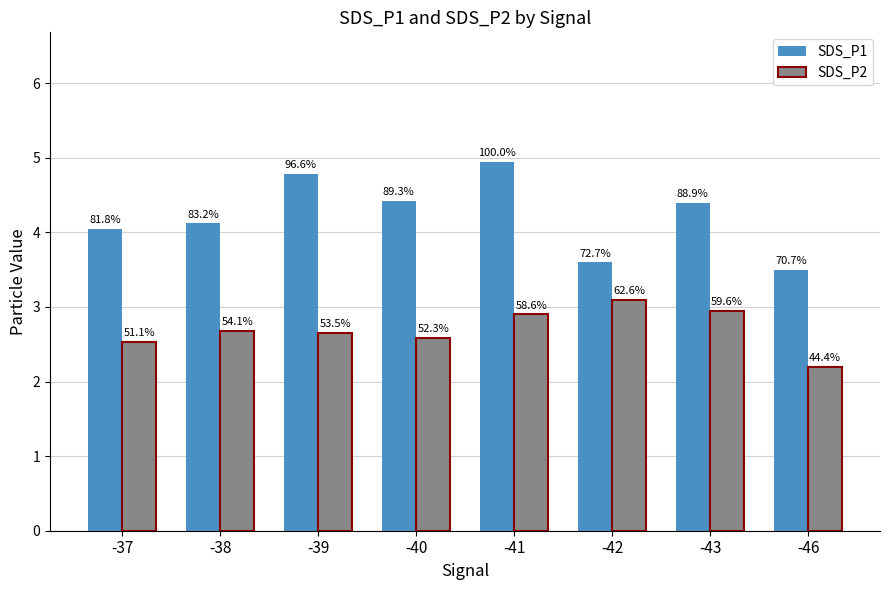

What is the value of the SDS_P1 bar at the 6th from the left?

3.6